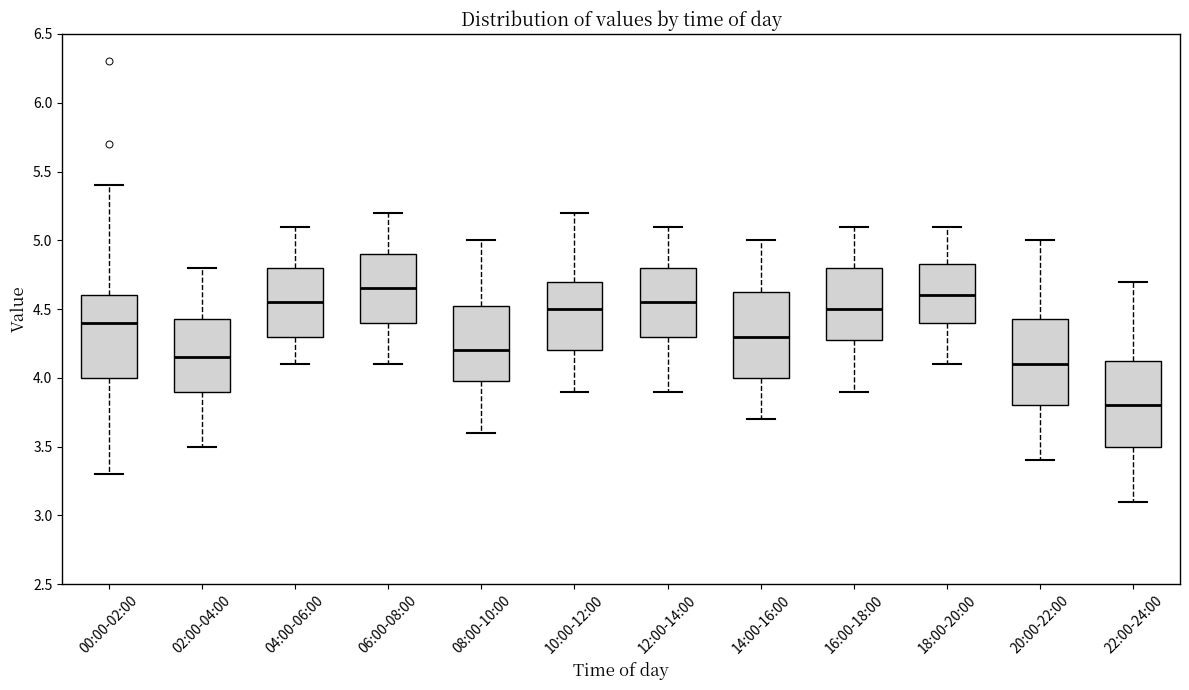

Reading left to right, read every box against the y-axis: the position of its median line, the range the box covers, and the ends of its whiskers. The values are not printed on the chart, so give them approximately, as read against the axis.

00:00-02:00: median 4.40, box 4.00 to 4.60, whiskers 3.30 to 5.40
02:00-04:00: median 4.15, box 3.90 to 4.45, whiskers 3.50 to 4.80
04:00-06:00: median 4.55, box 4.30 to 4.80, whiskers 4.10 to 5.10
06:00-08:00: median 4.65, box 4.40 to 4.90, whiskers 4.10 to 5.20
08:00-10:00: median 4.20, box 4.00 to 4.55, whiskers 3.60 to 5.00
10:00-12:00: median 4.50, box 4.20 to 4.70, whiskers 3.90 to 5.20
12:00-14:00: median 4.55, box 4.30 to 4.80, whiskers 3.90 to 5.10
14:00-16:00: median 4.30, box 4.00 to 4.65, whiskers 3.70 to 5.00
16:00-18:00: median 4.50, box 4.30 to 4.80, whiskers 3.90 to 5.10
18:00-20:00: median 4.60, box 4.40 to 4.85, whiskers 4.10 to 5.10
20:00-22:00: median 4.10, box 3.80 to 4.45, whiskers 3.40 to 5.00
22:00-24:00: median 3.80, box 3.50 to 4.15, whiskers 3.10 to 4.70